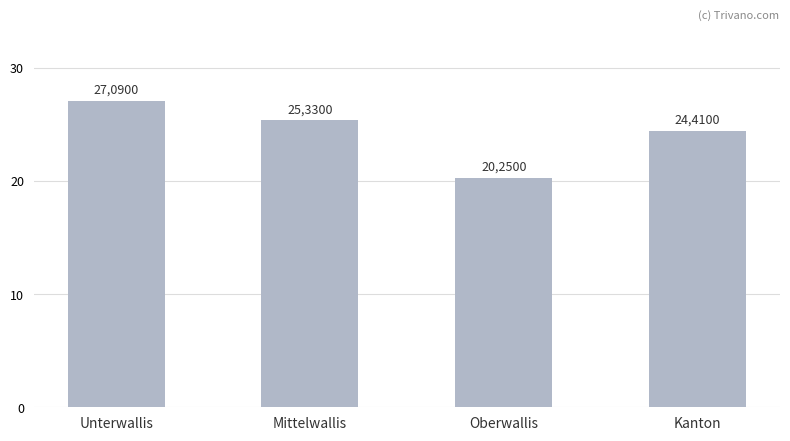

How many bars are there in total?

4